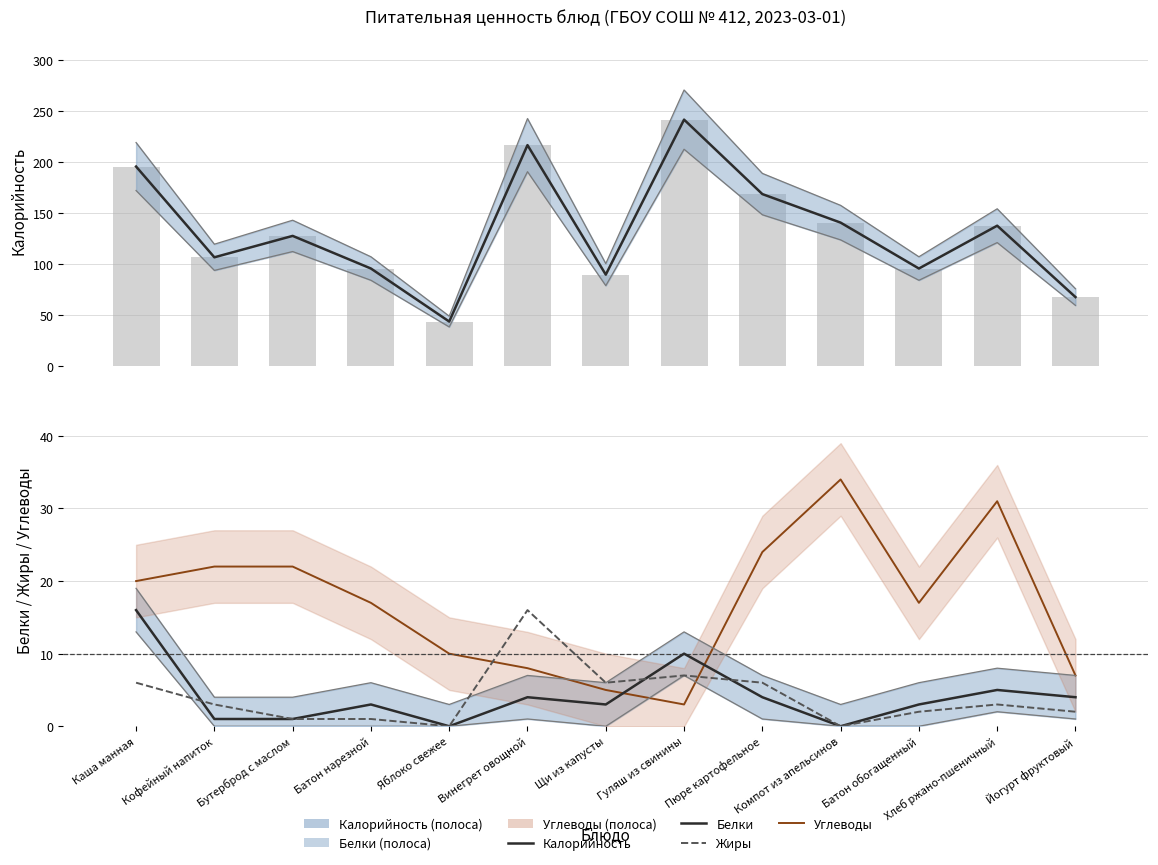

The Белки series shows 5 at Хлеб ржано-пшеничный. True or false?

True